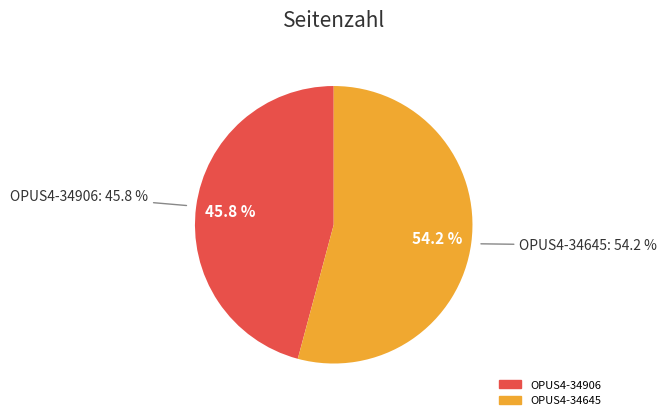

To the nearest percent, what percentage of the pie is OPUS4-34645?

54%